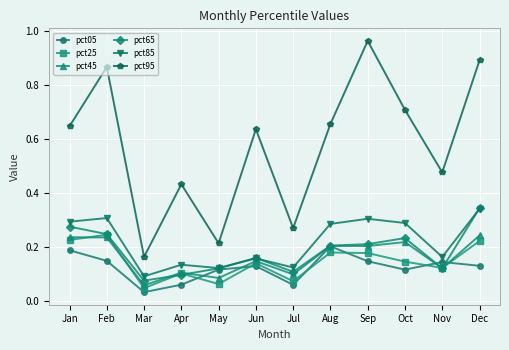

Is the value of pct45 at Jan greater than the value of pct65 at Dec?

No